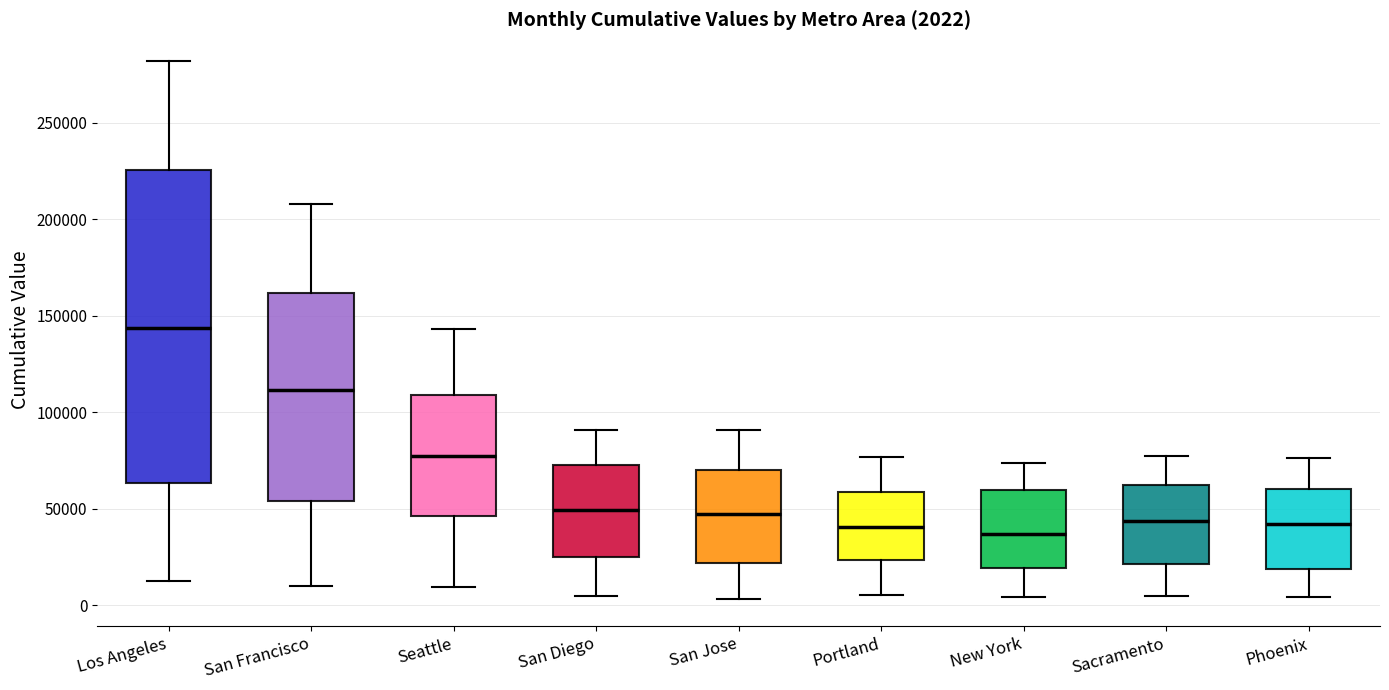

Which box is the tallest, from its lower edge to its upper edge?

Los Angeles